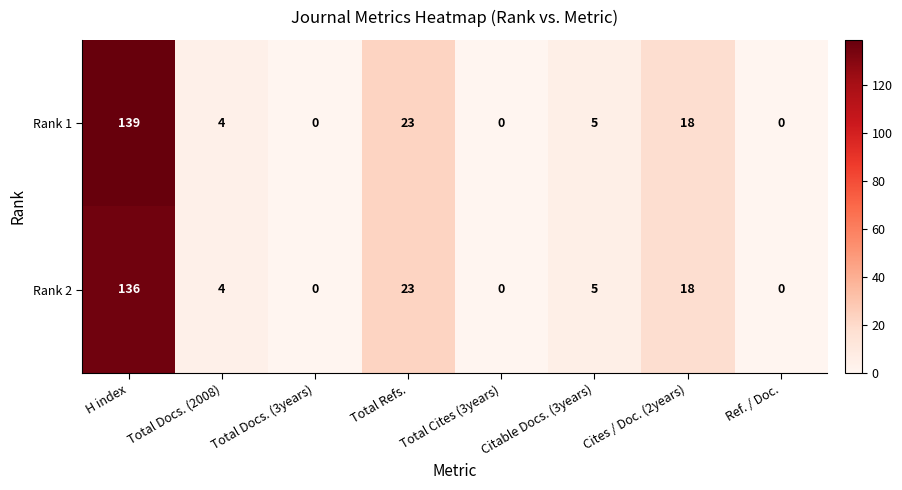

What is the sum of the Rank 2 values at Cites / Doc. (2years) and Total Cites (3years)?

18